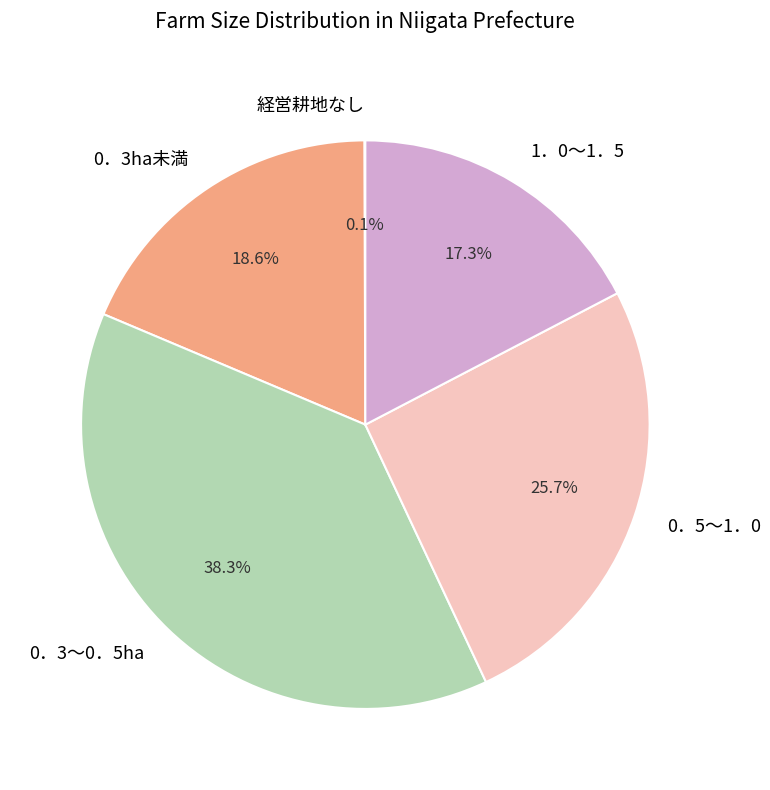

To the nearest percent, what percentage of the pie is 0．3ha未満?

19%